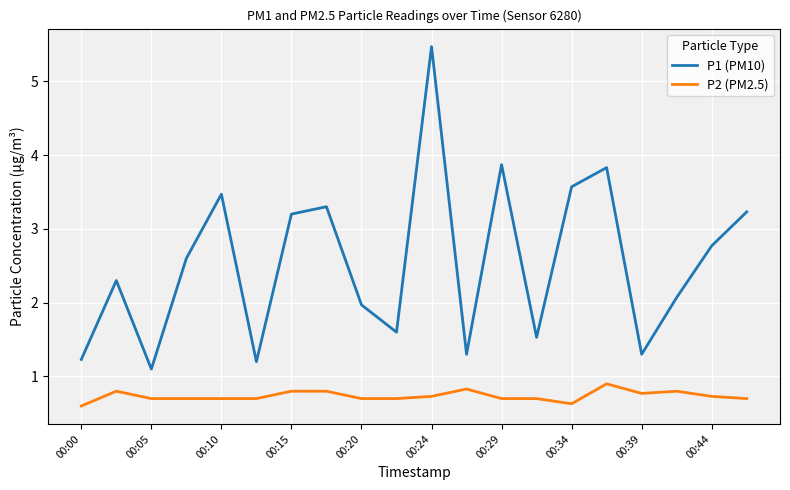

Rank the series by their average value, from lowest to highest.

P2 (PM2.5), P1 (PM10)